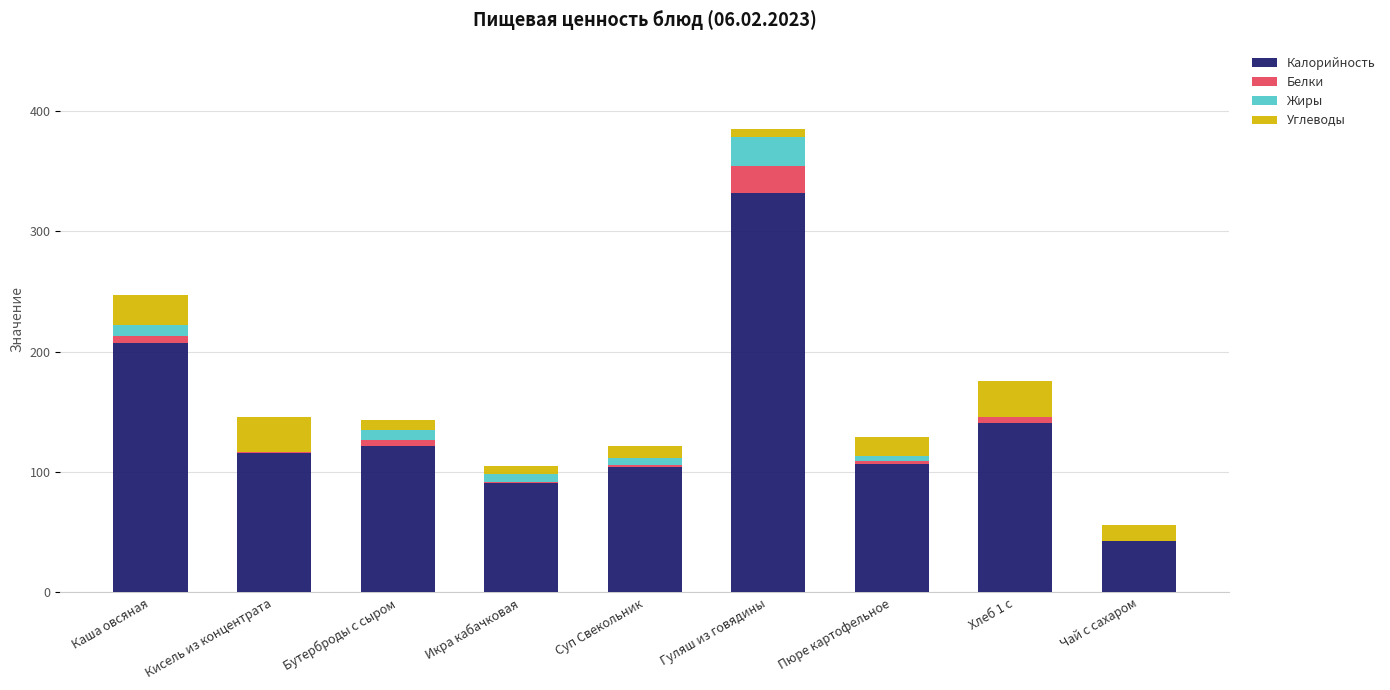

What is the highest value of the Калорийность series?

332